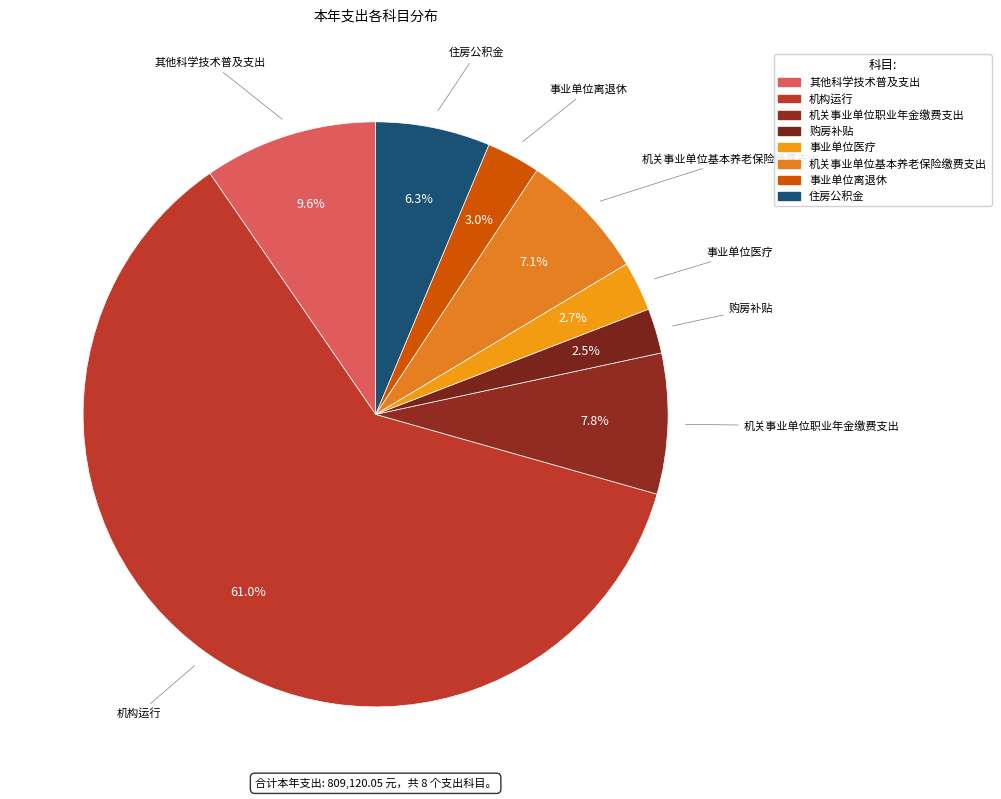

The 机关事业单位职业年金缴费支出 slice represents 16% of the pie. True or false?

False